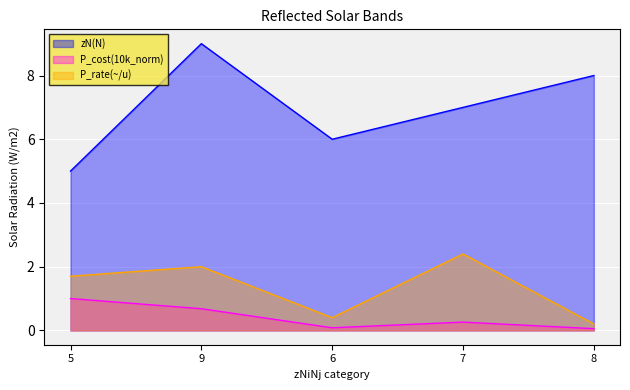

Does the chart display data point markers on the line(s)?

No